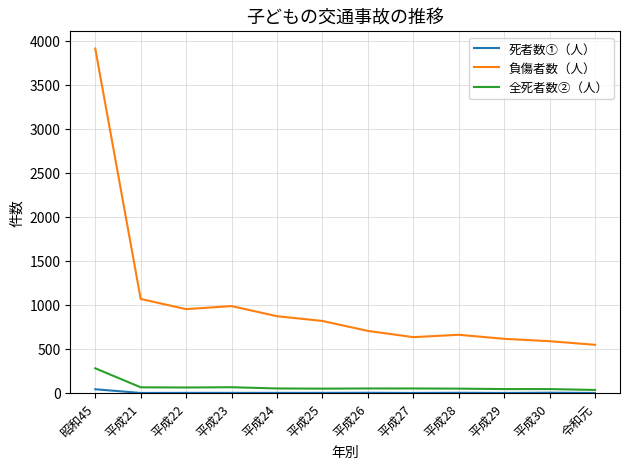

List the series in order of their peak value, highest first.

負傷者数（人）, 全死者数②（人）, 死者数①（人）